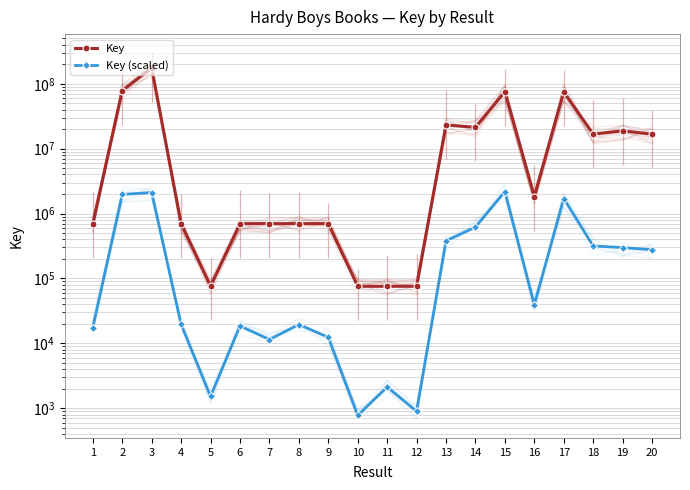

Is it true that Key equals 440610.8 at 9?

False